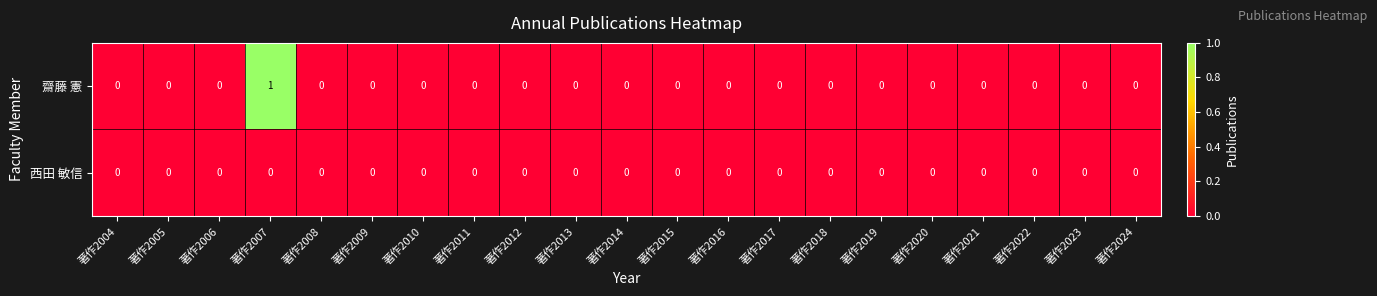

What is the greatest value displayed?

1